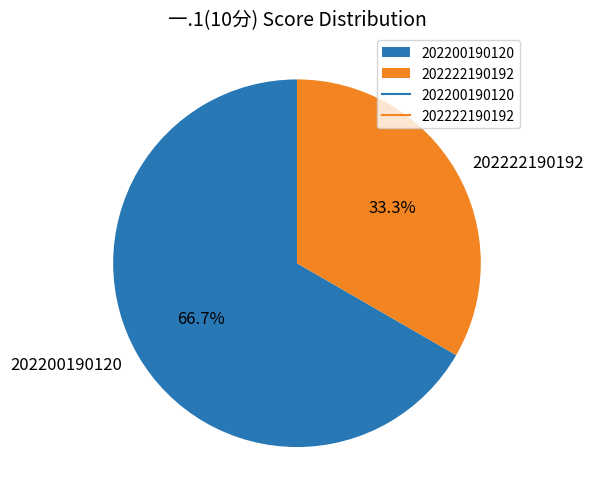

Between 202222190192 and 202200190120, which is larger?

202200190120